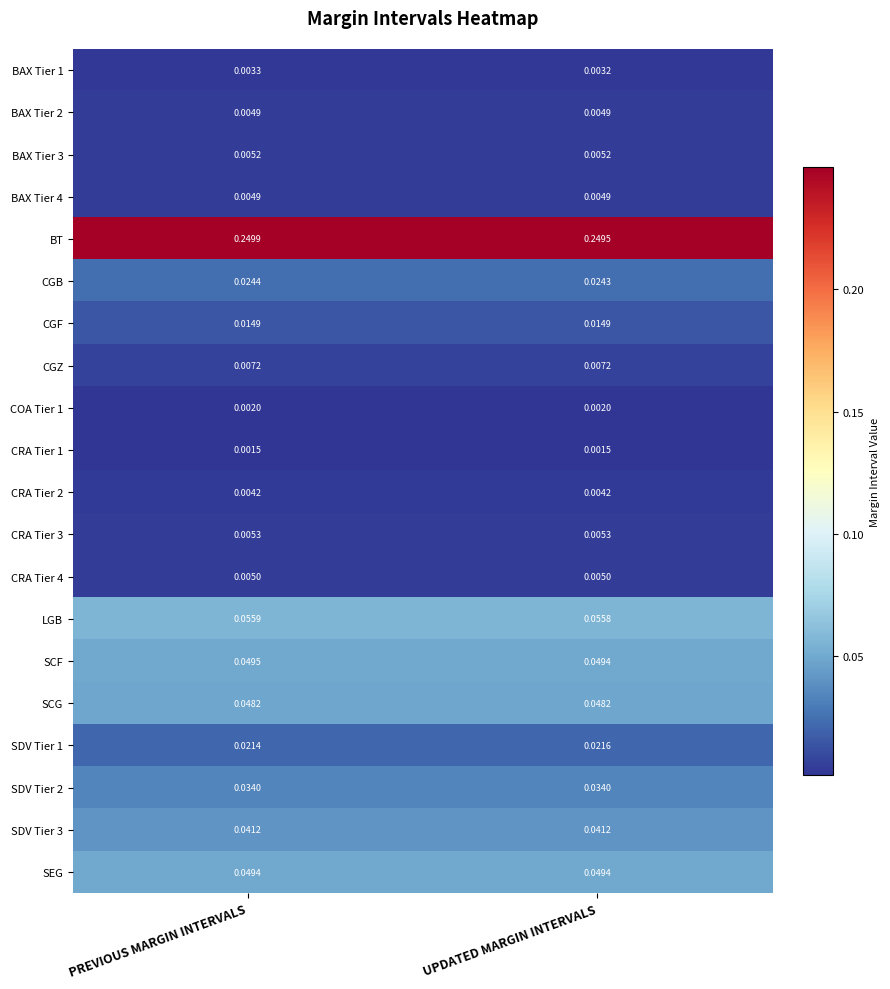

Which series has the widest spread of values?

BT